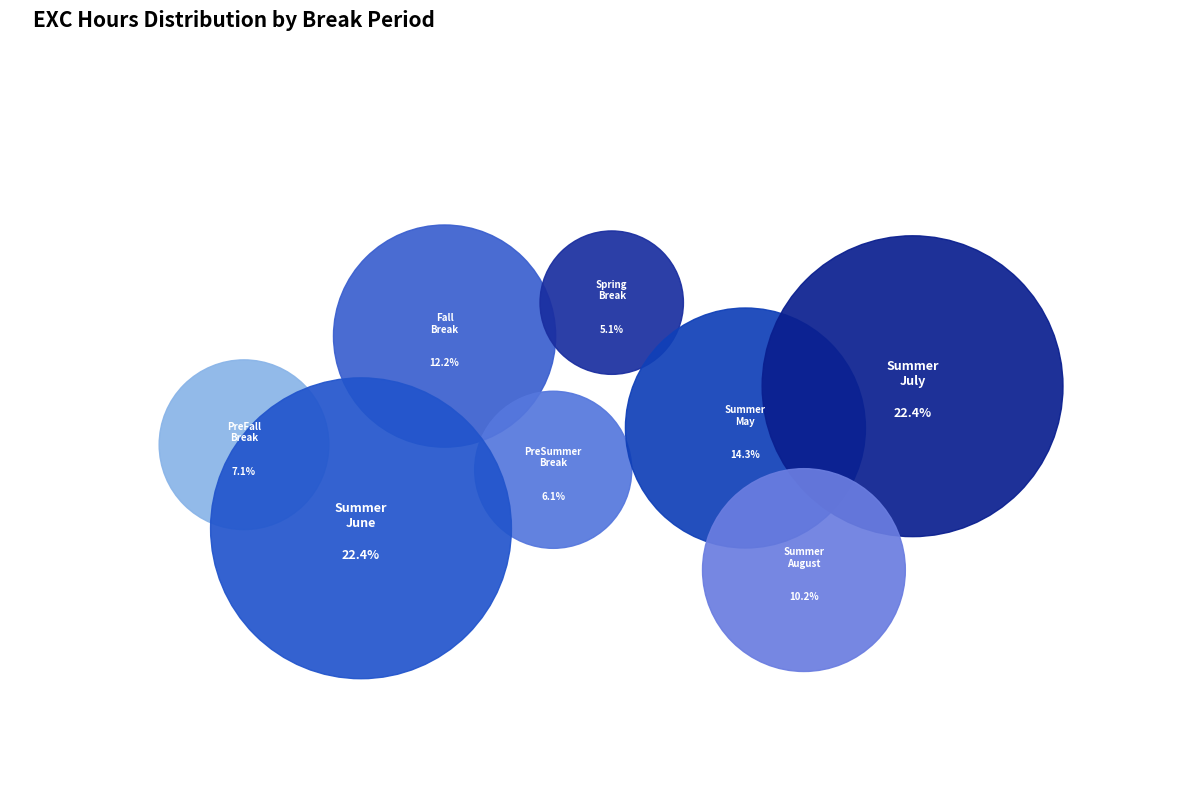

To the nearest percent, what percentage of the pie is Summer Break - August?

10%